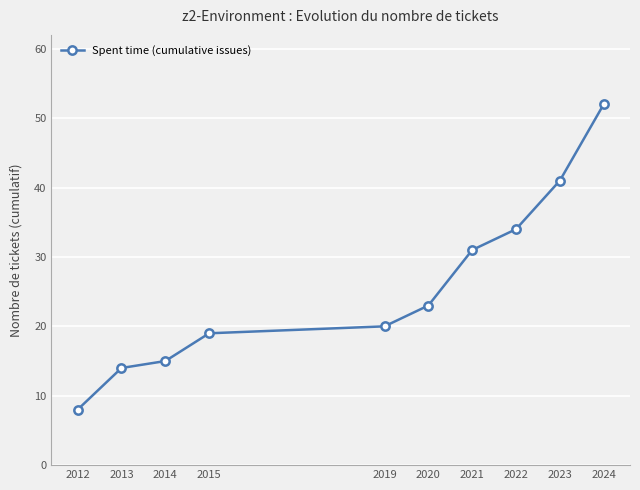

The value at 2019 is 20. True or false?

True